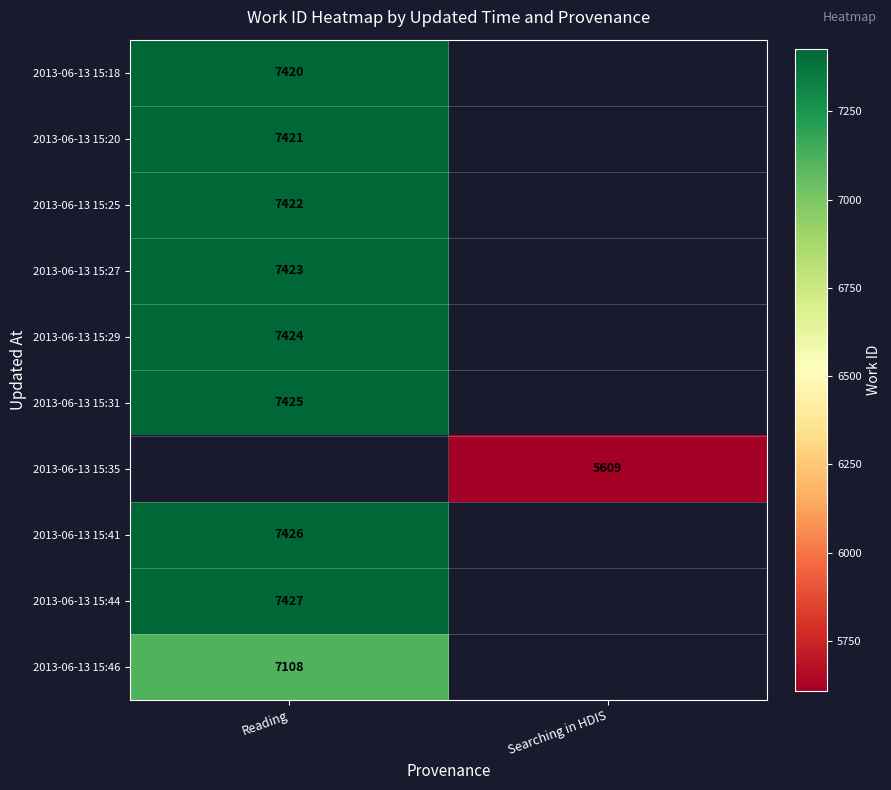

The 2013-06-13 15:44 series shows 7427 at Reading. True or false?

True